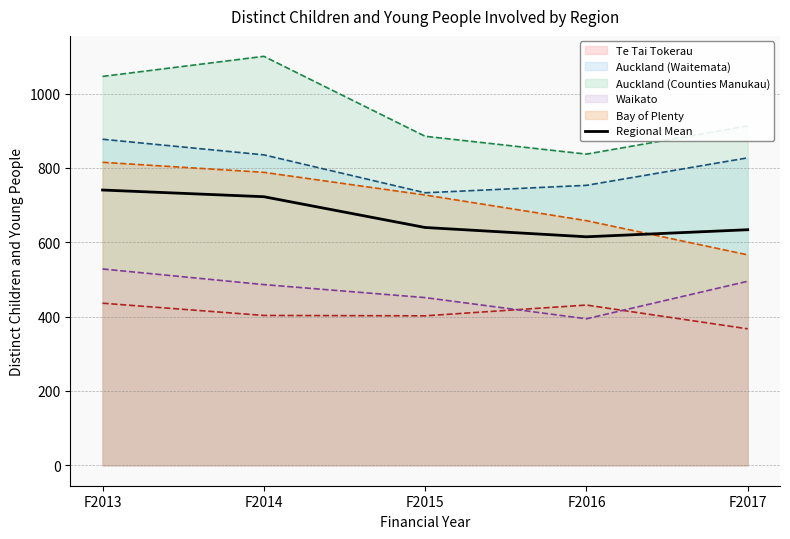

What is the greatest value displayed?

1100.0